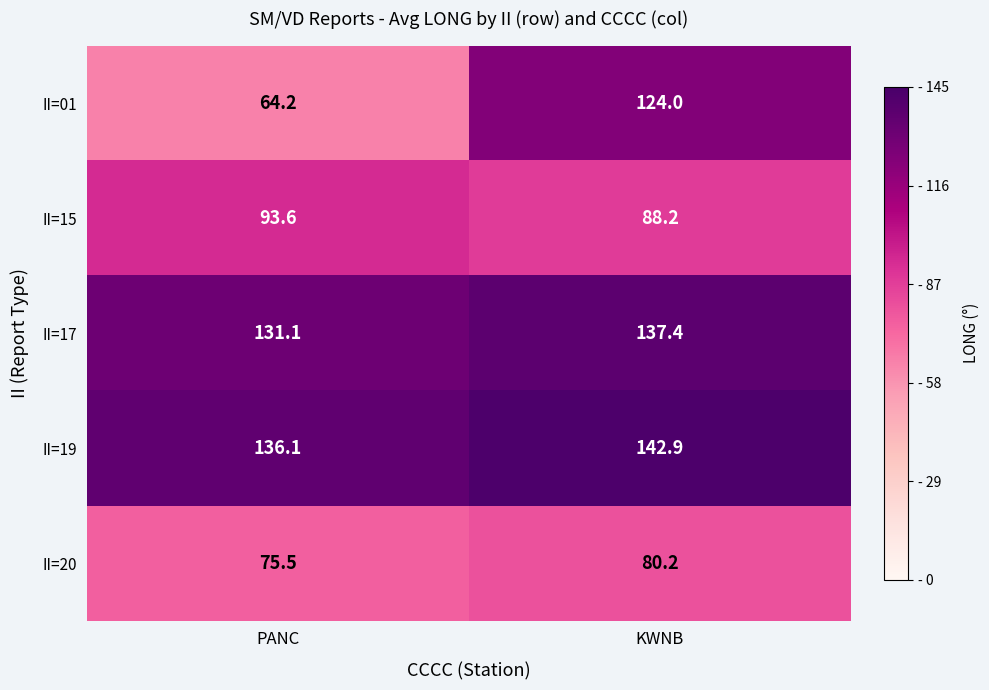

What is the average value of the II=15 series?

90.9